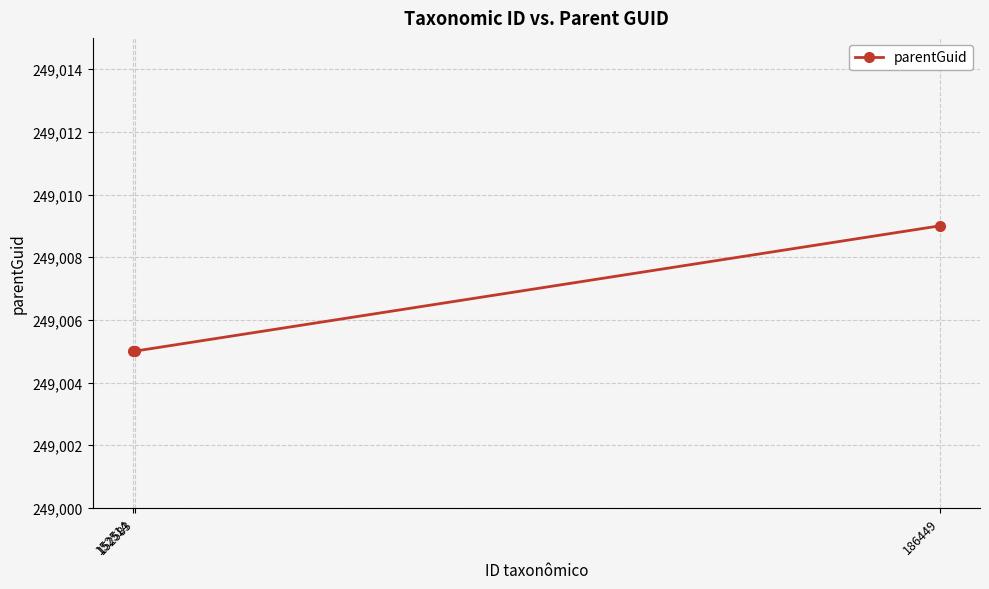

What is the value of the 2nd point from the left?

249005